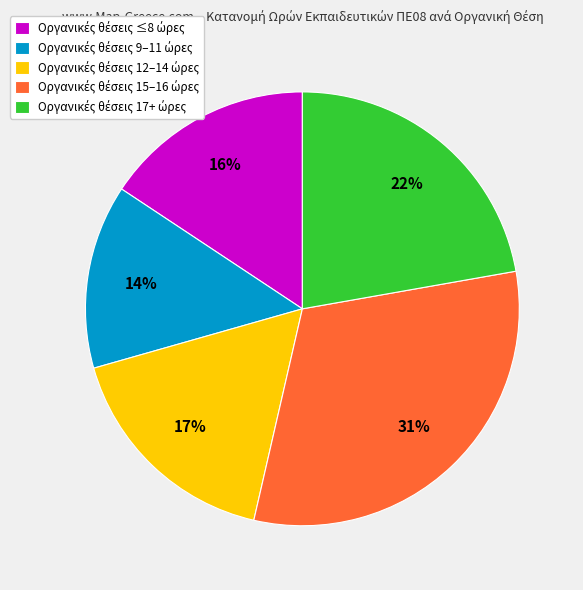

Is there any slice that represents more than half of the pie?

No